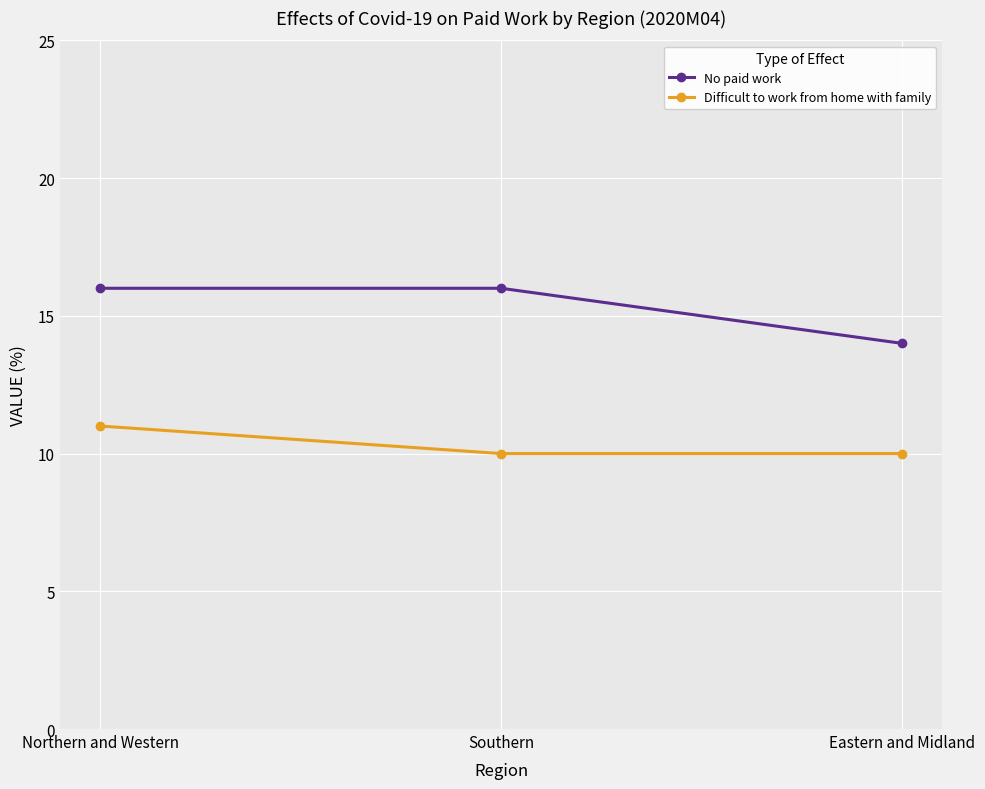

What is the maximum value for No paid work?

16